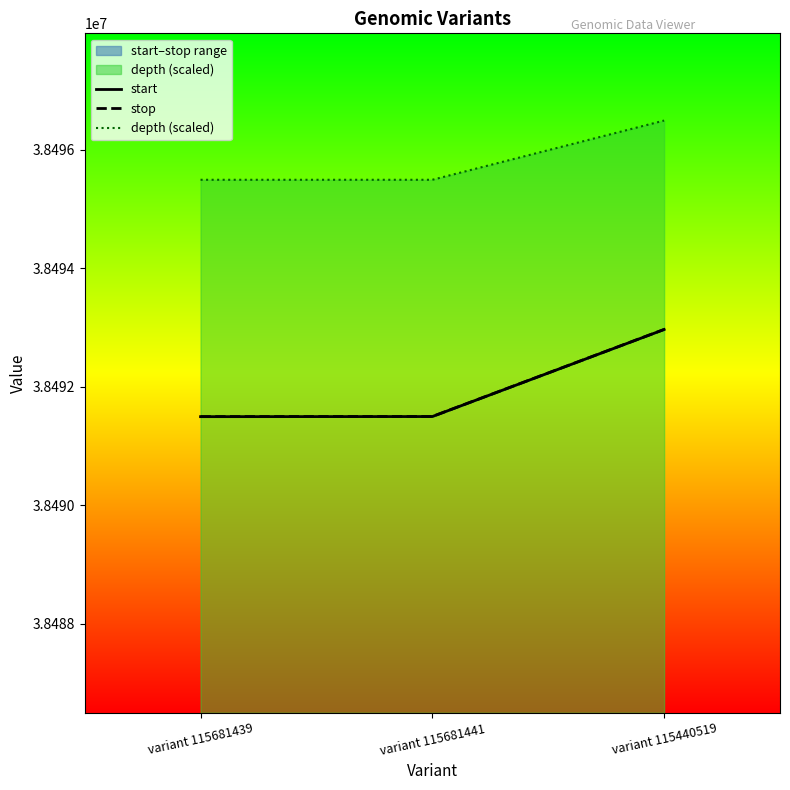

Reading left to right, what are all the values shown in this chart?

start: variant 115681439=38491496	variant 115681441=38491498	variant 115440519=38492968
stop: variant 115681439=38491497	variant 115681441=38491499	variant 115440519=38492969
depth (scaled): variant 115681439=38495496	variant 115681441=38495496	variant 115440519=38496496